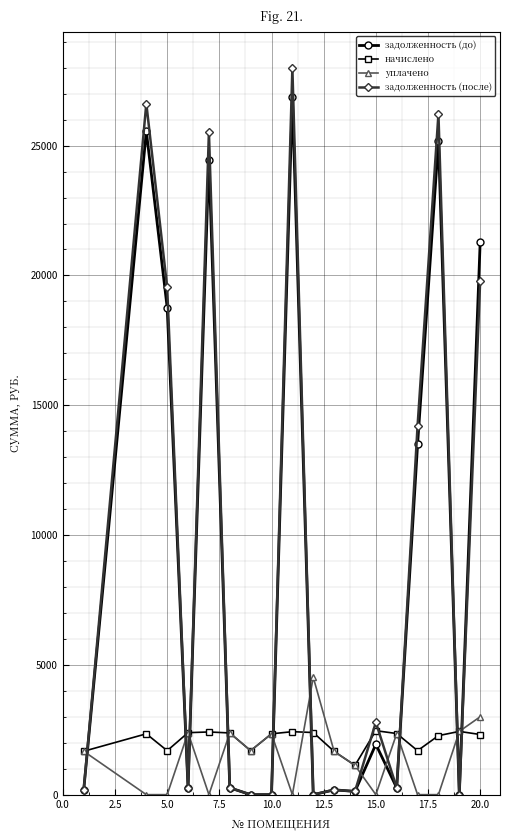

Which series has the largest range (max minus min)?

задолженность (после)